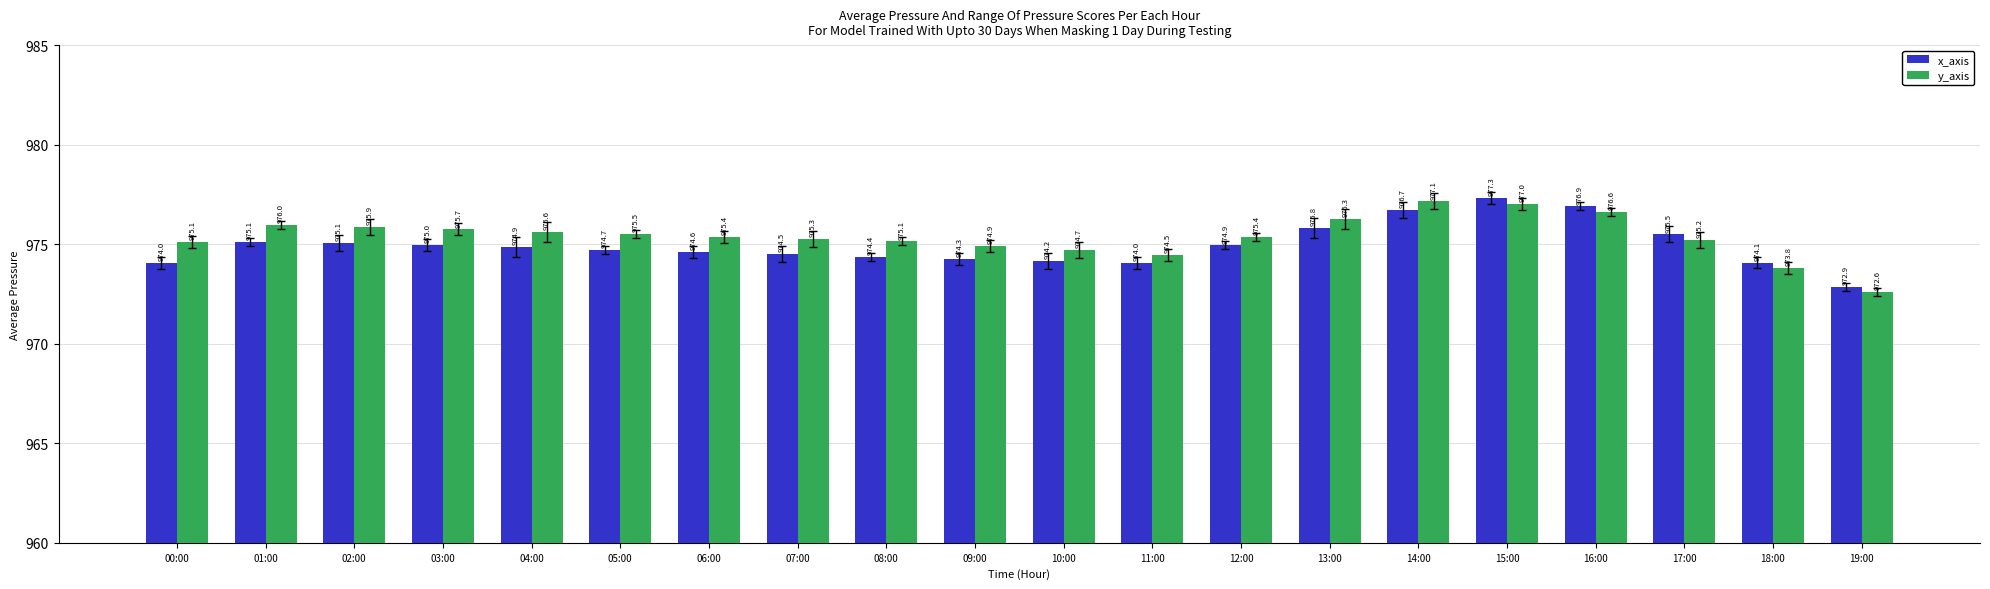

What is the minimum value for x_axis?

972.9